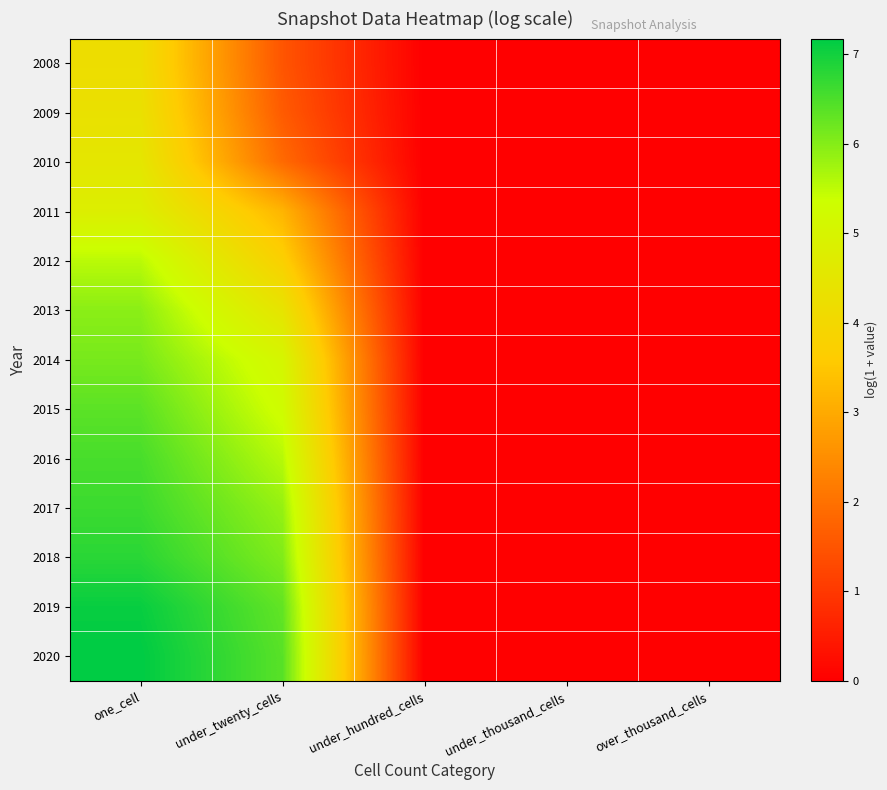

Reading right to left, what are all the values shown in this chart?

2008: over_thousand_cells=0.0	under_thousand_cells=0.0	under_hundred_cells=0.0	under_twenty_cells=1.5	one_cell=4.2
2009: over_thousand_cells=0.0	under_thousand_cells=0.0	under_hundred_cells=0.0	under_twenty_cells=1.6	one_cell=4.3
2010: over_thousand_cells=0.0	under_thousand_cells=0.0	under_hundred_cells=0.0	under_twenty_cells=1.9	one_cell=4.5
2011: over_thousand_cells=0.0	under_thousand_cells=0.0	under_hundred_cells=0.0	under_twenty_cells=3.2	one_cell=4.8
2012: over_thousand_cells=0.0	under_thousand_cells=0.0	under_hundred_cells=0.0	under_twenty_cells=3.7	one_cell=5.5
2013: over_thousand_cells=0.0	under_thousand_cells=0.0	under_hundred_cells=0.0	under_twenty_cells=4.4	one_cell=5.9
2014: over_thousand_cells=0.0	under_thousand_cells=0.0	under_hundred_cells=0.0	under_twenty_cells=5.1	one_cell=6.1
2015: over_thousand_cells=0.0	under_thousand_cells=0.0	under_hundred_cells=0.0	under_twenty_cells=5.3	one_cell=6.4
2016: over_thousand_cells=0.0	under_thousand_cells=0.0	under_hundred_cells=0.0	under_twenty_cells=5.6	one_cell=6.5
2017: over_thousand_cells=0.0	under_thousand_cells=0.0	under_hundred_cells=0.0	under_twenty_cells=5.9	one_cell=6.6
2018: over_thousand_cells=0.0	under_thousand_cells=0.0	under_hundred_cells=0.0	under_twenty_cells=6.0	one_cell=6.8
2019: over_thousand_cells=0.0	under_thousand_cells=0.0	under_hundred_cells=0.0	under_twenty_cells=6.3	one_cell=7.1
2020: over_thousand_cells=0.0	under_thousand_cells=0.0	under_hundred_cells=0.0	under_twenty_cells=6.4	one_cell=7.2